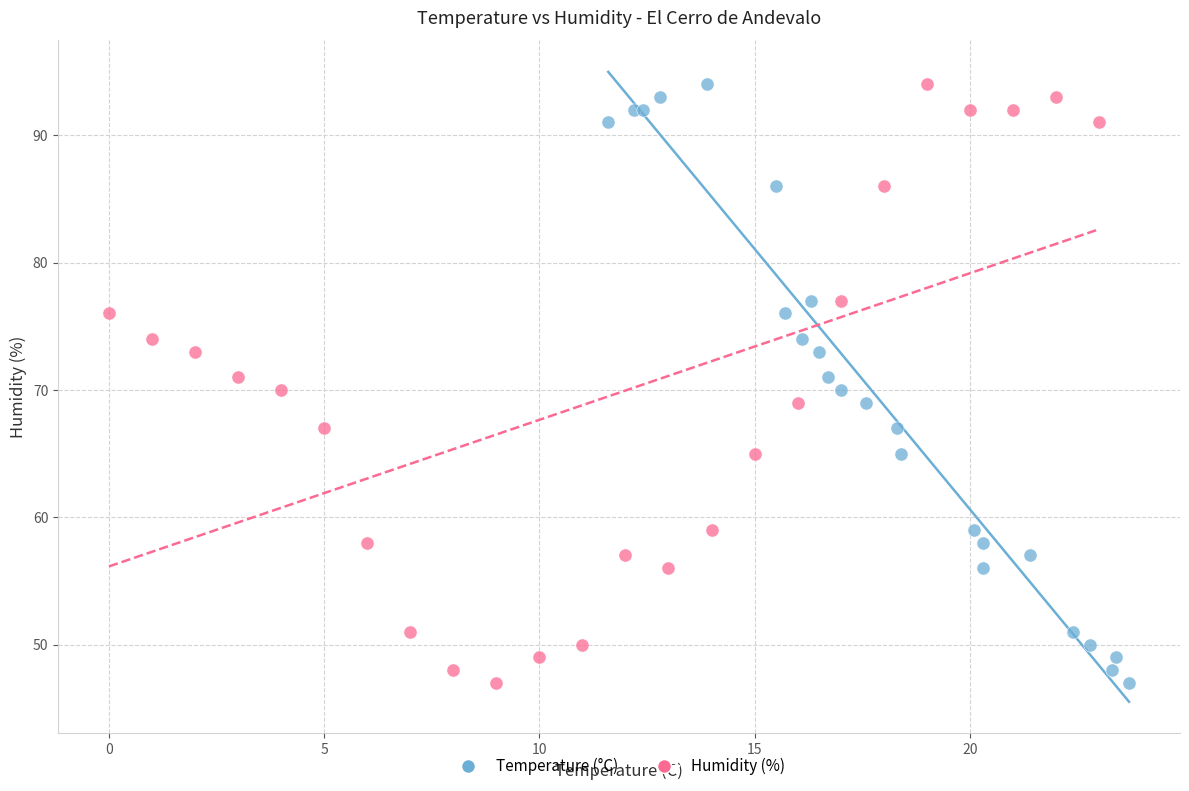

What are all the series names shown in the legend?

Temperature (°C), Humidity (%)